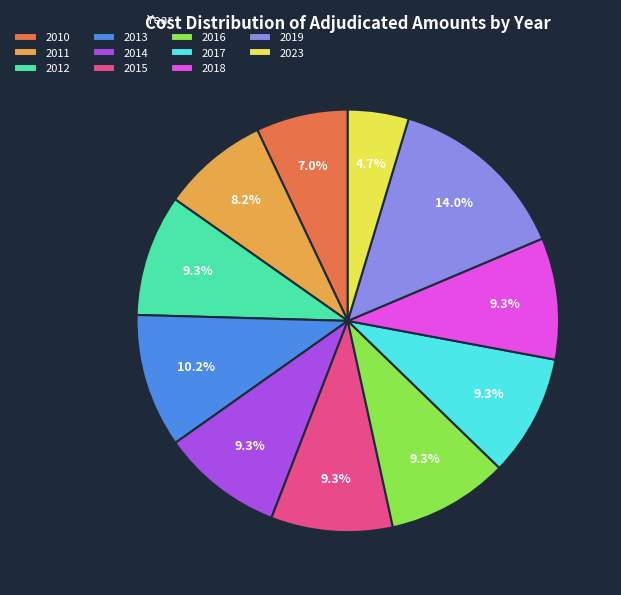

To the nearest percent, what portion does 2016 represent?

9%